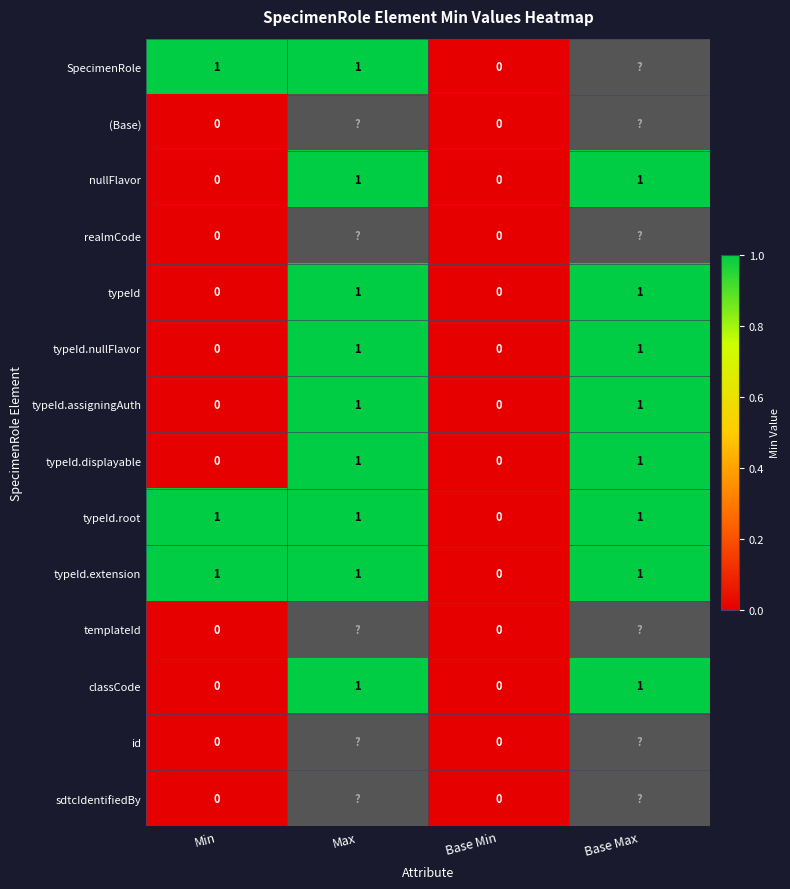

At Base Max, list the series in order from smallest to largest.

SpecimenRole, (Base), realmCode, templateId, id, sdtcIdentifiedBy, nullFlavor, typeId, typeId.nullFlavor, typeId.assigningAuth, typeId.displayable, typeId.root, typeId.extension, classCode